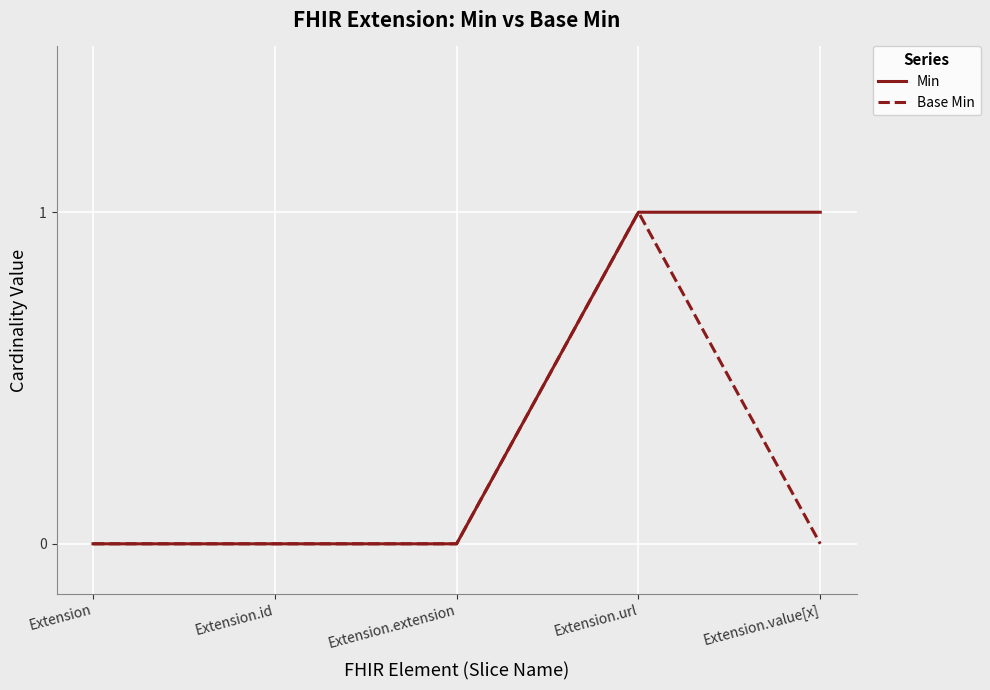

At which category is the sum across all series the highest?

Extension.url